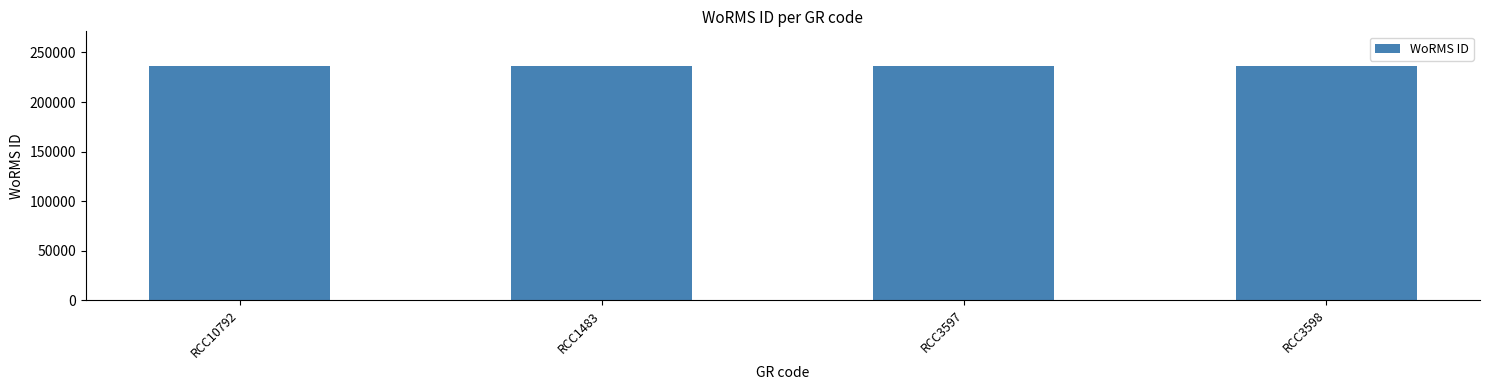

What is the ratio of the value at RCC3597 to the value at RCC1483?

1.0